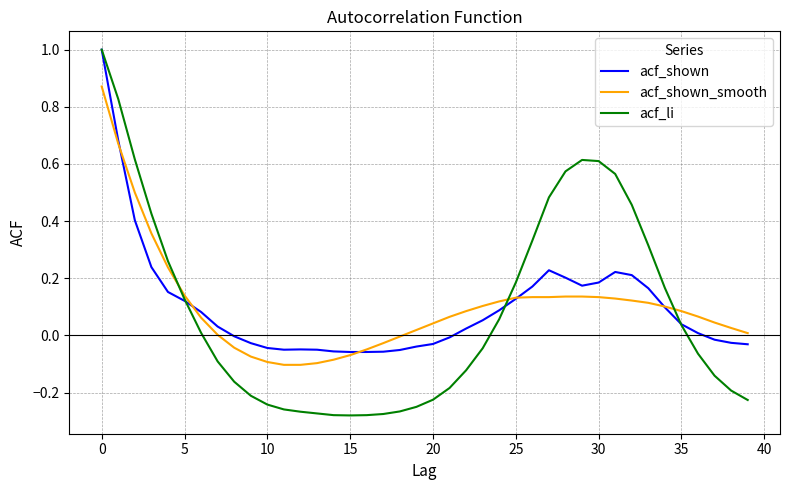

What is the maximum value shown in the chart?

1.0